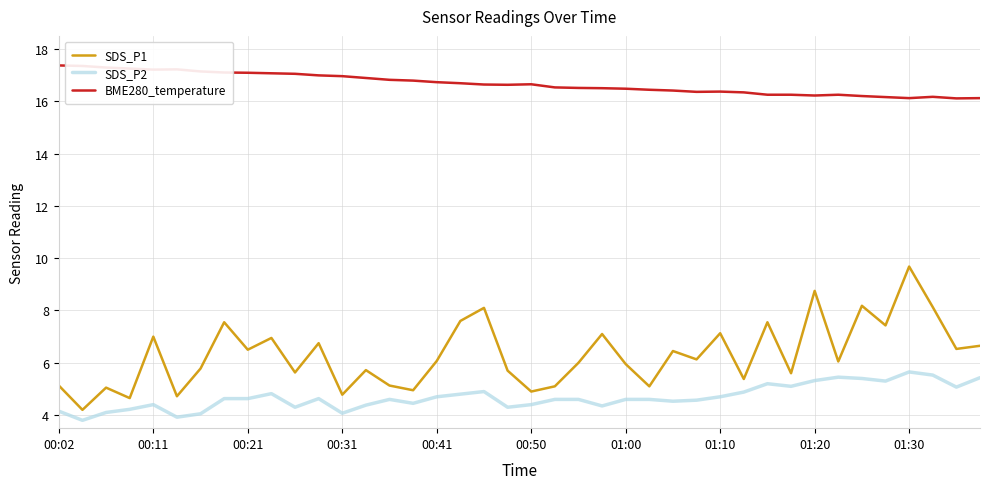

What is the greatest value displayed?

17.4